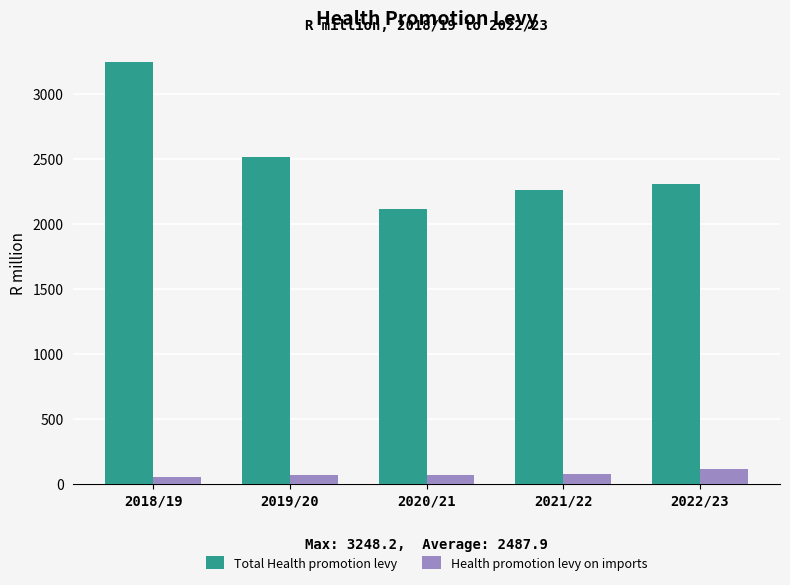

At which label is Total Health promotion levy closest to 2680?

2019/20